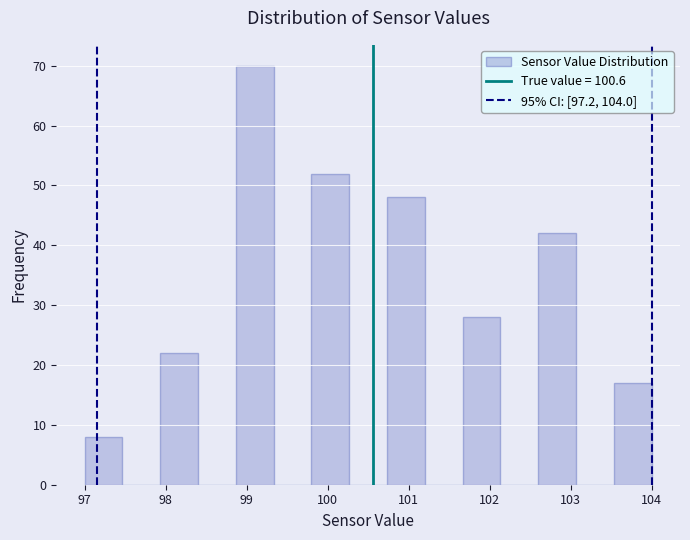

How tall is the bar that spans 103.5 to 104.0 on the x-axis? Neither the bar edges nor the heights are printed on the chart, so give them approximately, as read against the axes.

17